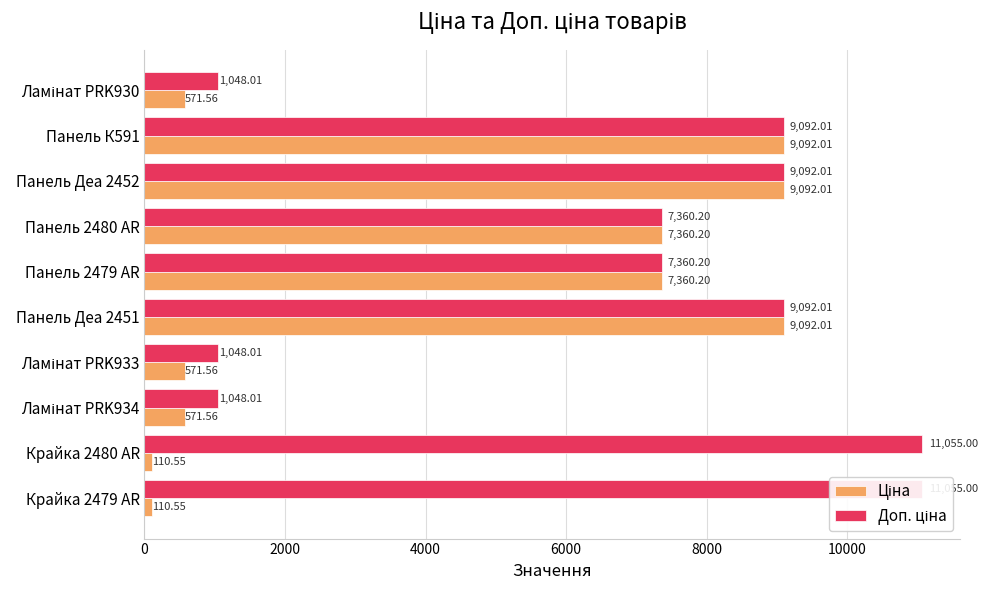

True or false: Ціна has a value of 5738.3 at Панель Деа 2451.

False